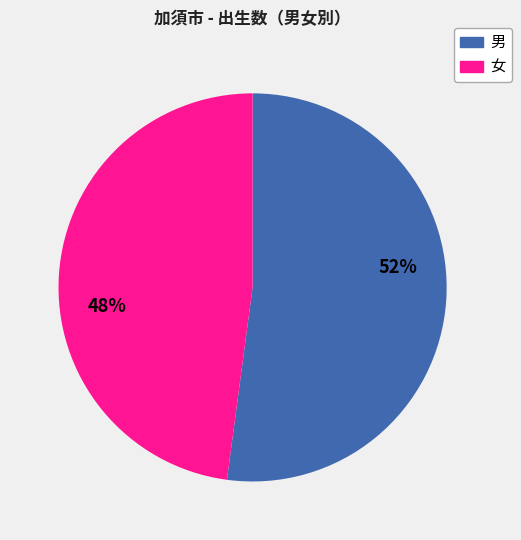

The 男 slice represents 61% of the pie. True or false?

False